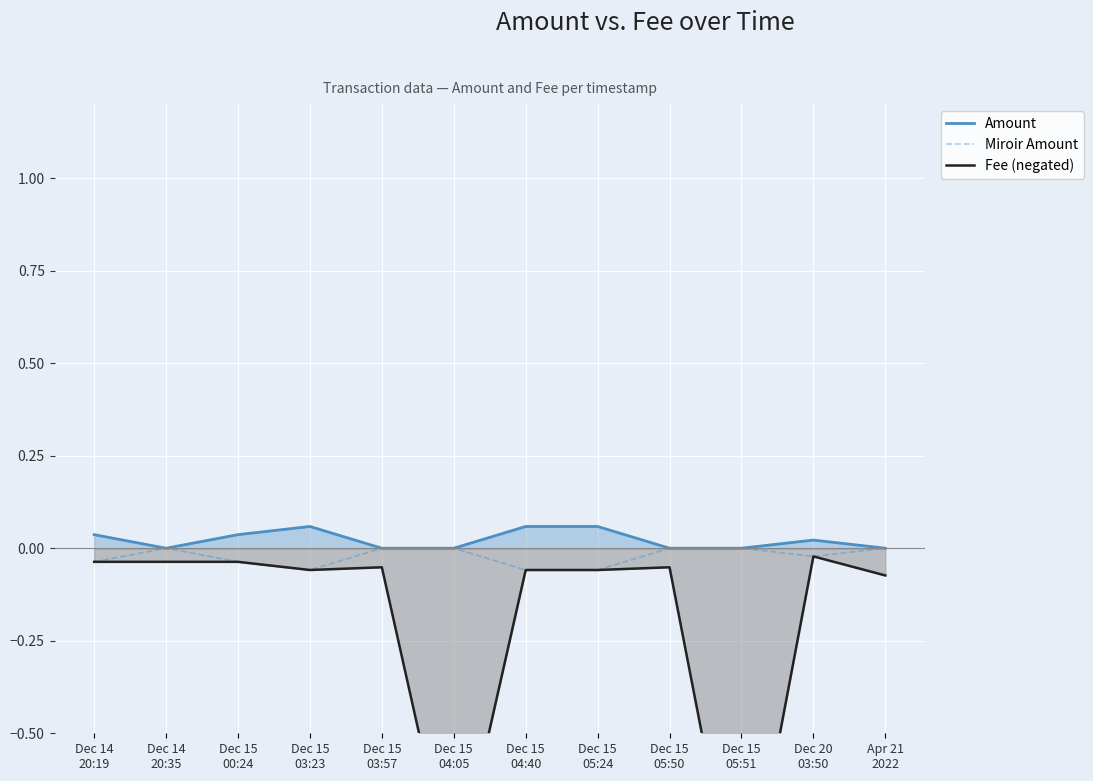

What position from the left is Dec 15
03:23?

4